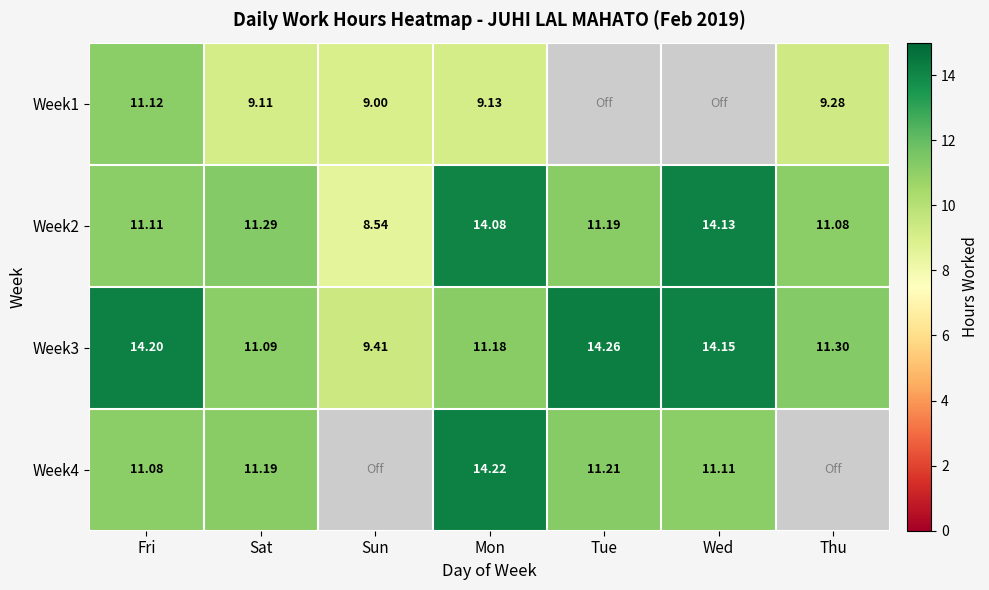

Which label corresponds to the smallest value in the chart?

Sun